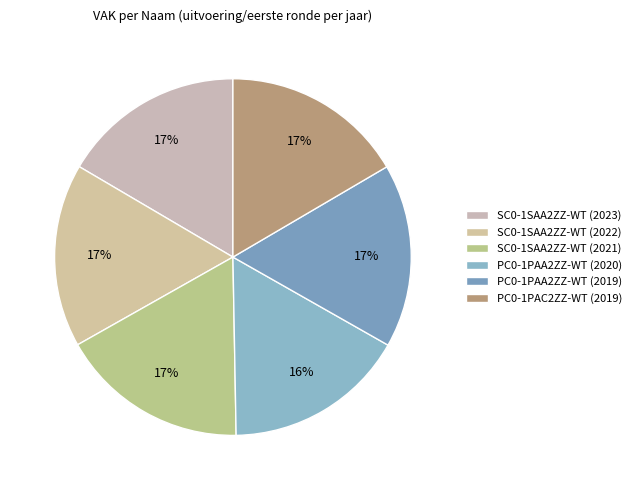

To the nearest percent, what is the combined percentage of SC0-1SAA2ZZ-WT (2023) and SC0-1SAA2ZZ-WT (2021)?

34%